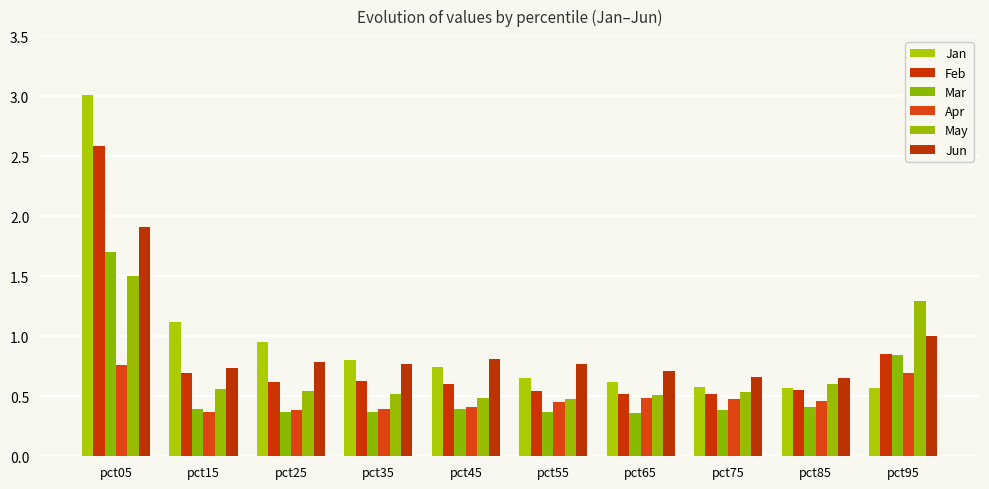

At which label is May closest to 0?

pct55